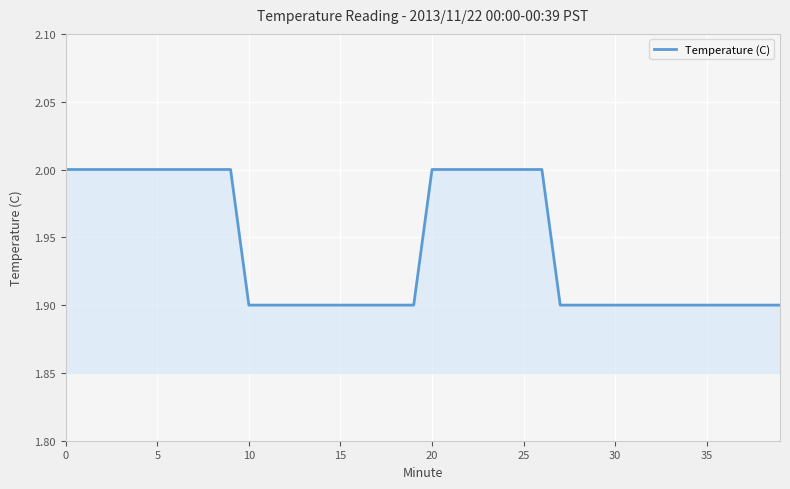

Count the number of data series in this chart.

1